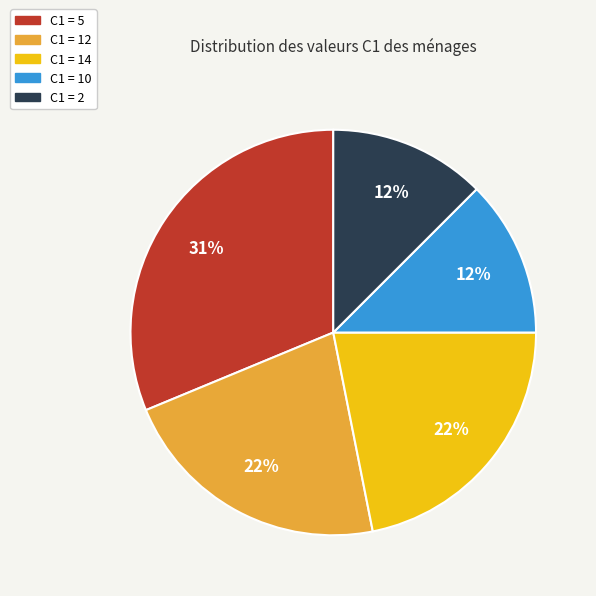

To the nearest percent, what is the difference between the largest and smallest slice percentages?

19%